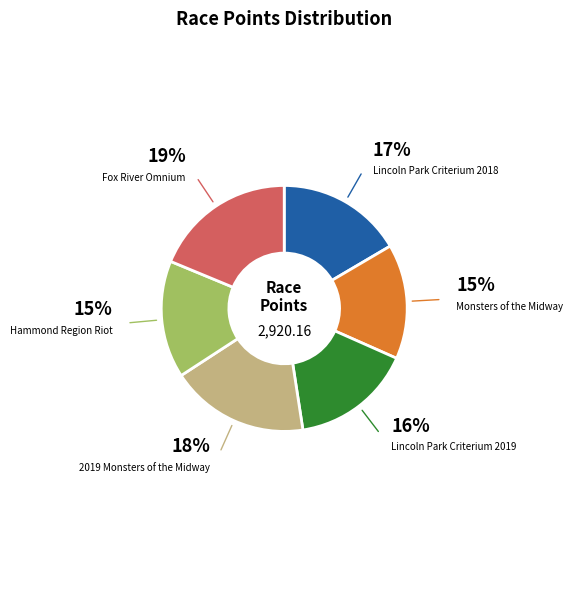

Is there a majority slice in this chart?

No